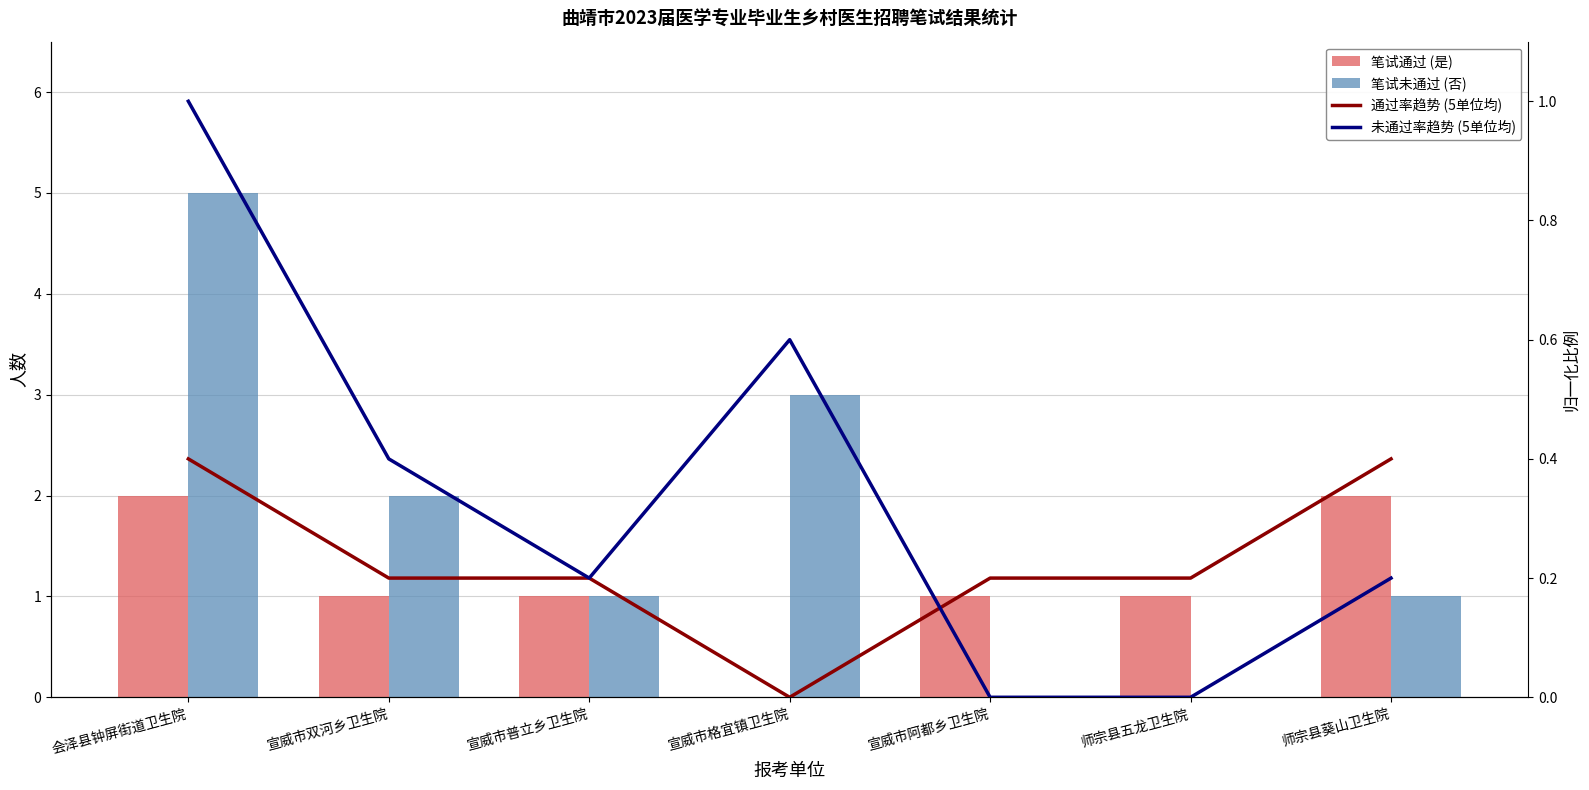

Count the number of categories in the chart.

7